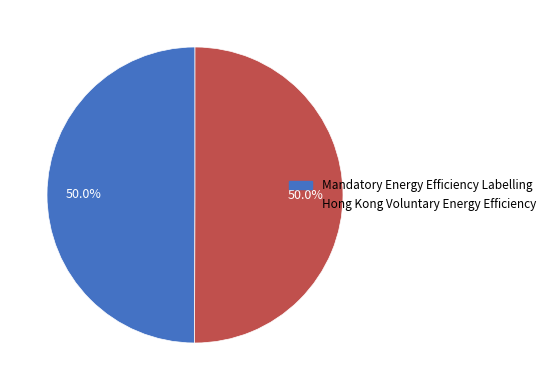

What percentage is NOT represented by Hong Kong Voluntary Energy Efficiency?

50.0%